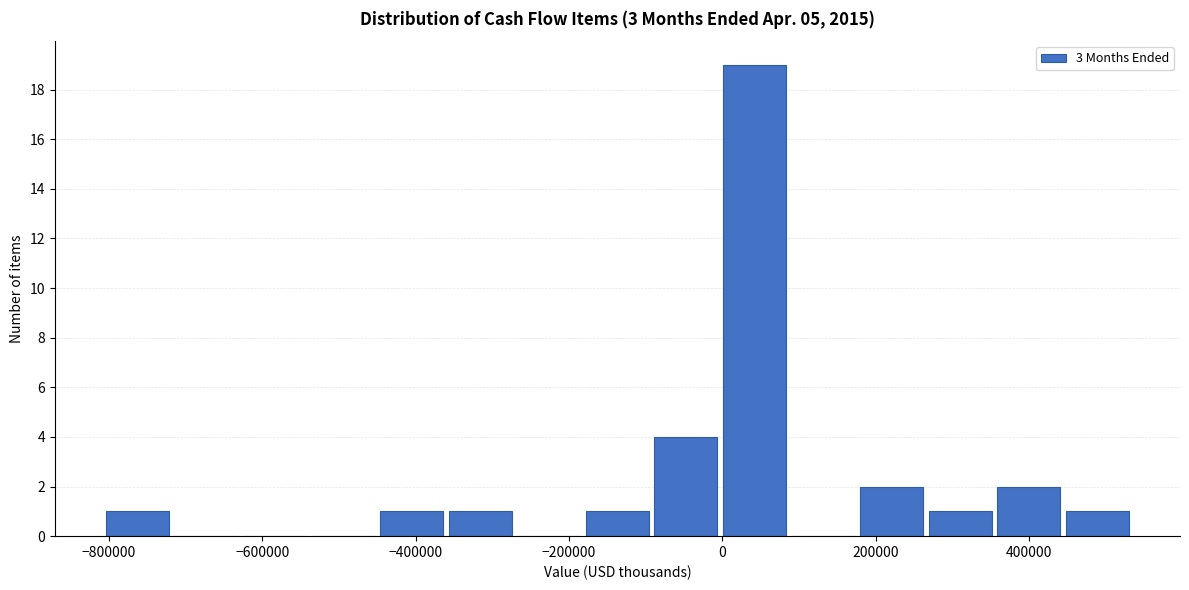

Reading left to right, list every bar in this chart as the range it spans on the x-axis followed by its height. Neither the bar edges nor the heights are printed on the chart, so give them approximately, as read against the axes.

-800000 to -720000: 1
-720000 to -620000: 0
-620000 to -540000: 0
-540000 to -440000: 0
-440000 to -360000: 1
-360000 to -280000: 1
-280000 to -180000: 0
-180000 to -100000: 1
-100000 to 0: 4
0 to 80000: 19
80000 to 180000: 0
180000 to 260000: 2
260000 to 360000: 1
360000 to 440000: 2
440000 to 540000: 1